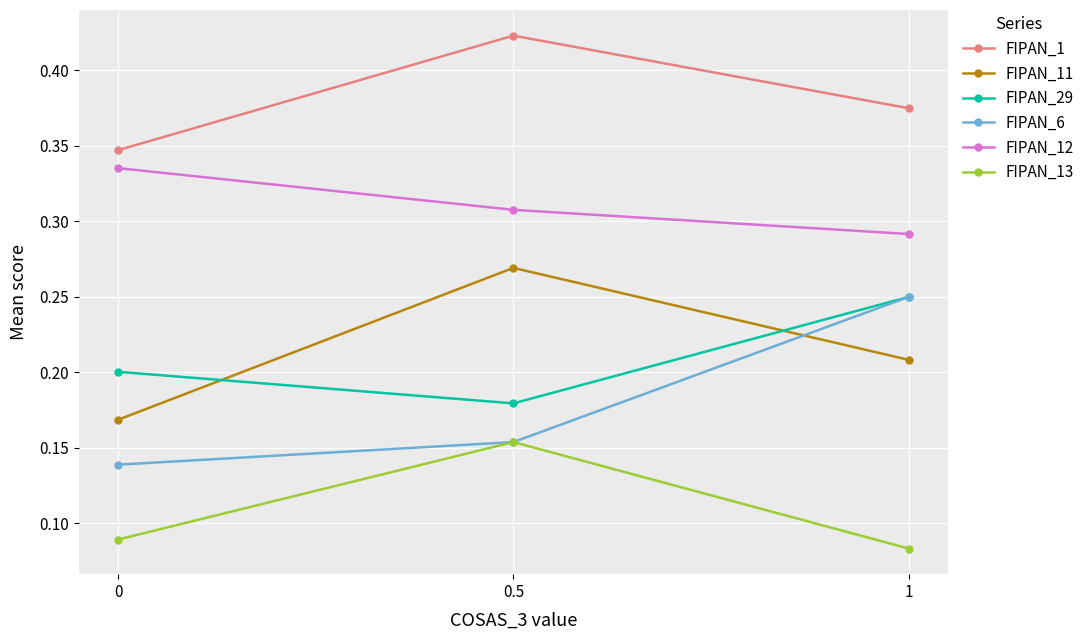

Does the chart have visible grid lines?

Yes